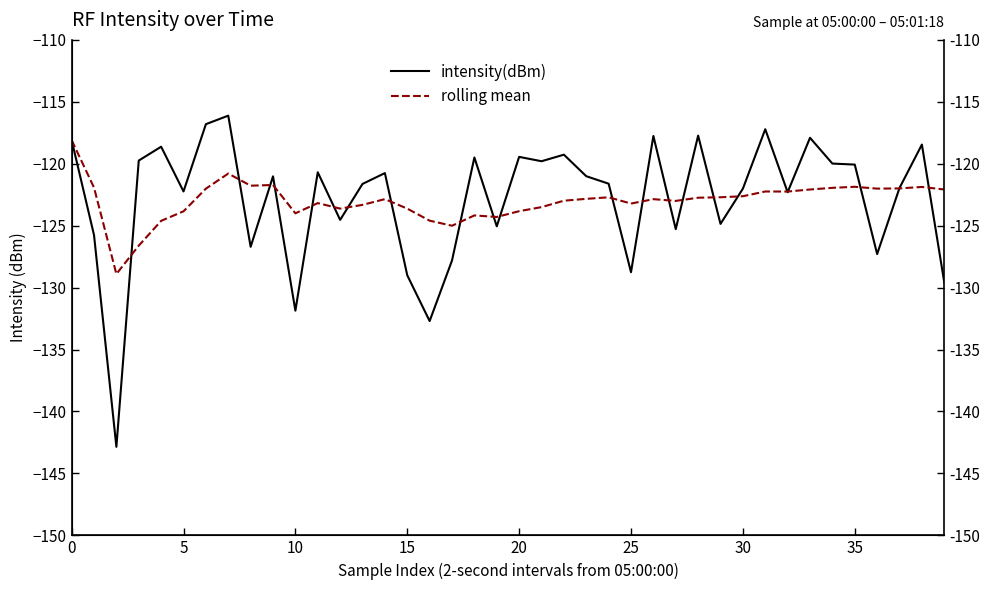

How many intersections are there between intensity(dBm) and rolling mean?

22